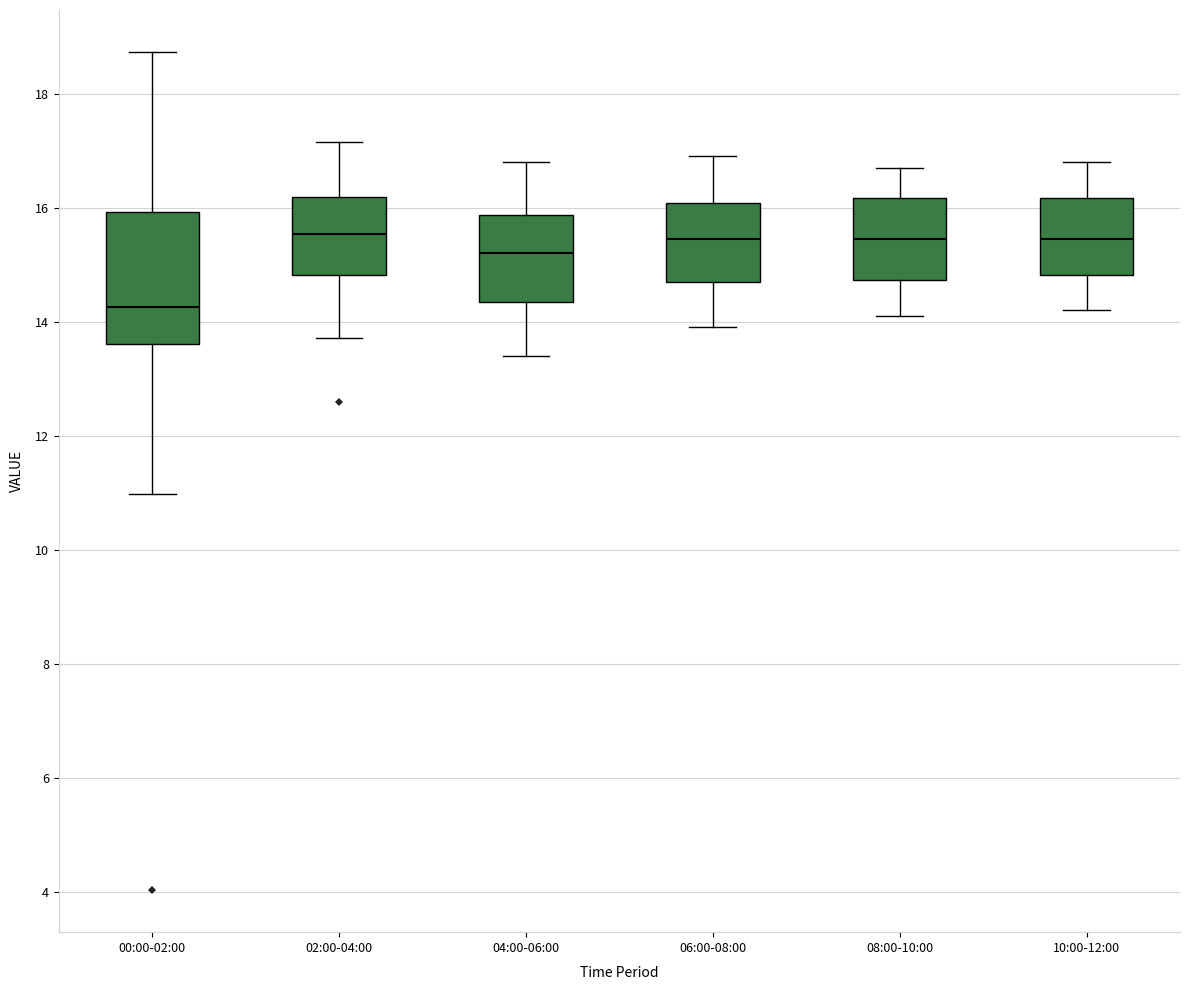

Which box is the tallest, from its lower edge to its upper edge?

00:00-02:00